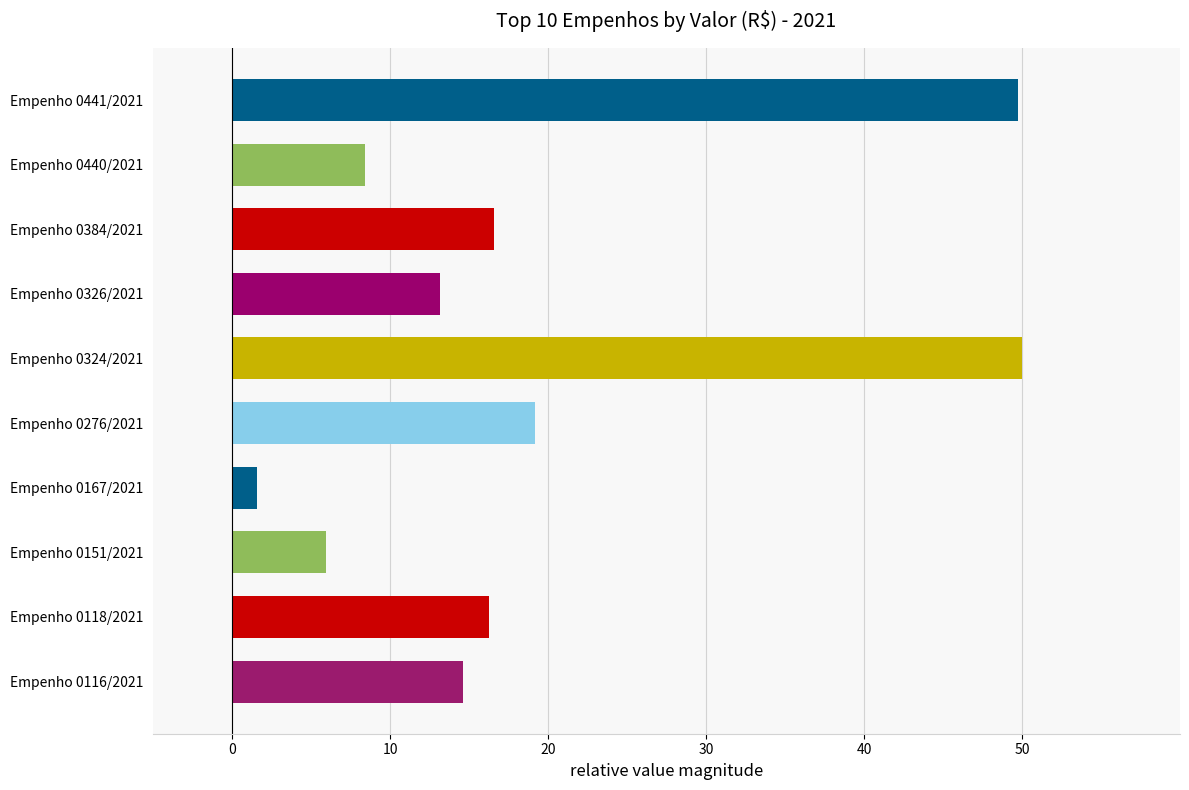

Where is the data nearest to the value 25?

Empenho 0276/2021